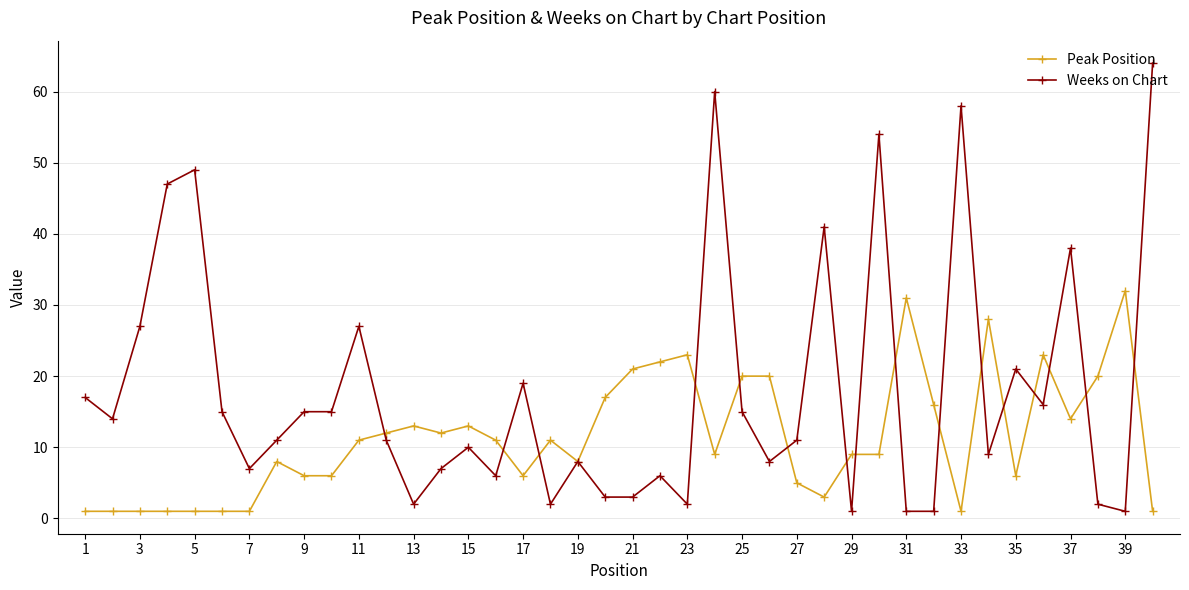

What is the greatest value displayed?

64